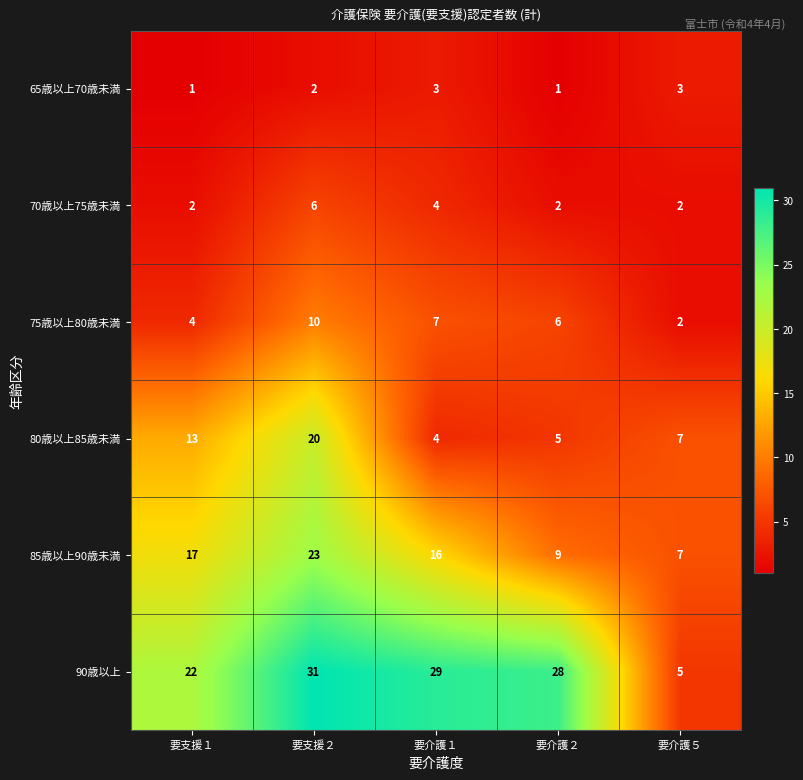

Reading right to left, list all the values displayed in this chart.

65歳以上70歳未満: 3	1	3	2	1
70歳以上75歳未満: 2	2	4	6	2
75歳以上80歳未満: 2	6	7	10	4
80歳以上85歳未満: 7	5	4	20	13
85歳以上90歳未満: 7	9	16	23	17
90歳以上: 5	28	29	31	22